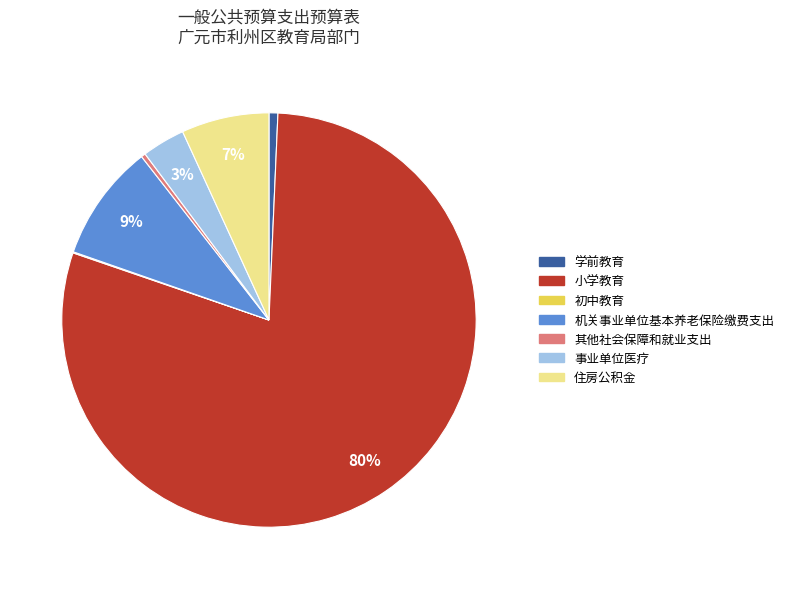

Which slice represents more than half of the pie?

小学教育